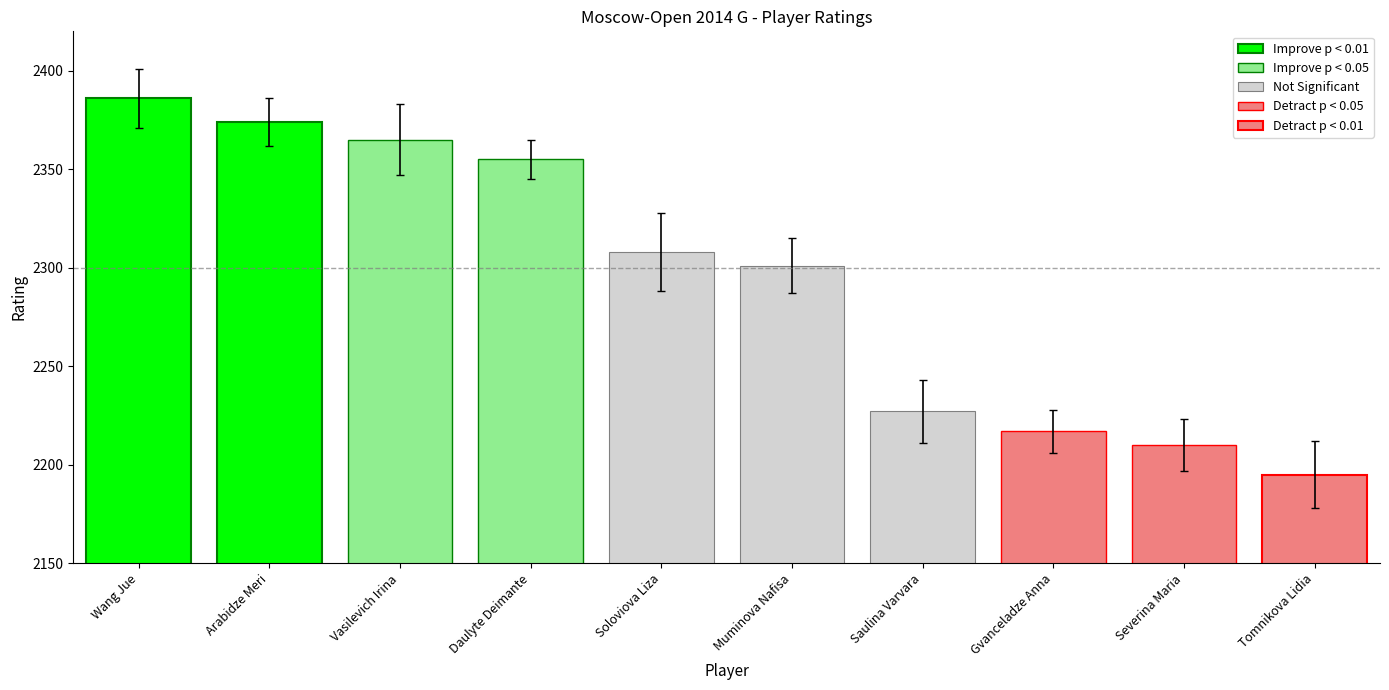

True or false: the data shows 2197 at Severina Maria.

True